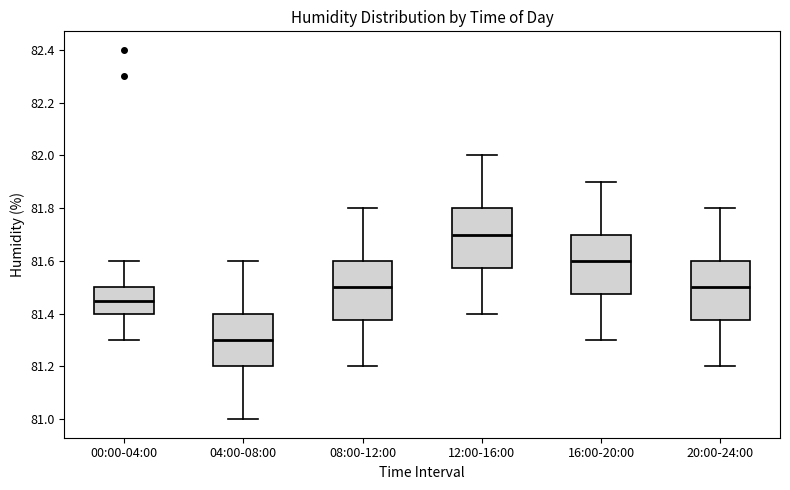

Reading left to right, read every box against the y-axis: the position of its median line, the range the box covers, and the ends of its whiskers. The values are not printed on the chart, so give them approximately, as read against the axis.

00:00-04:00: median 81.46, box 81.40 to 81.50, whiskers 81.30 to 81.60
04:00-08:00: median 81.30, box 81.20 to 81.40, whiskers 81.00 to 81.60
08:00-12:00: median 81.50, box 81.38 to 81.60, whiskers 81.20 to 81.80
12:00-16:00: median 81.70, box 81.58 to 81.80, whiskers 81.40 to 82.00
16:00-20:00: median 81.60, box 81.48 to 81.70, whiskers 81.30 to 81.90
20:00-24:00: median 81.50, box 81.38 to 81.60, whiskers 81.20 to 81.80